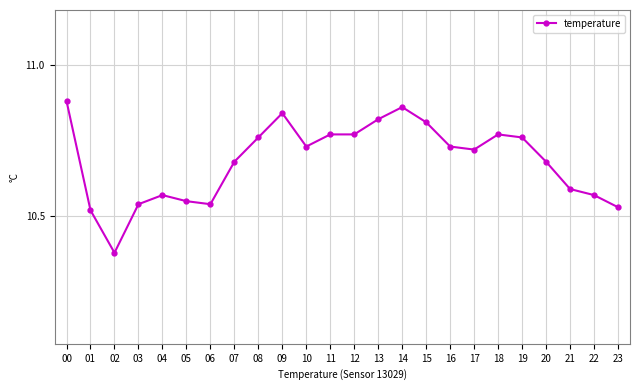

At which category does the chart reach its peak across all series?

00